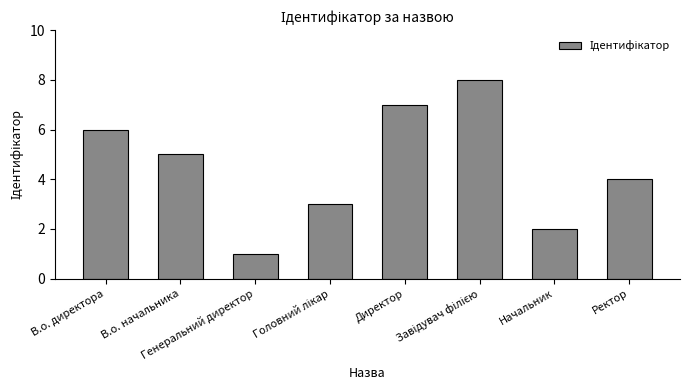

How many series are shown in this chart?

1